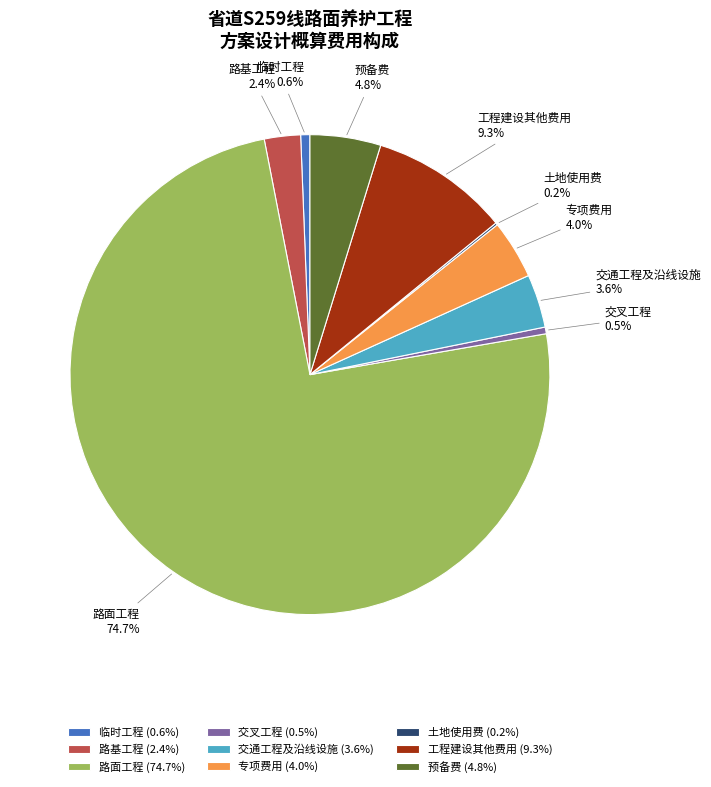

To the nearest percent, what percentage of the pie is 临时工程?

1%